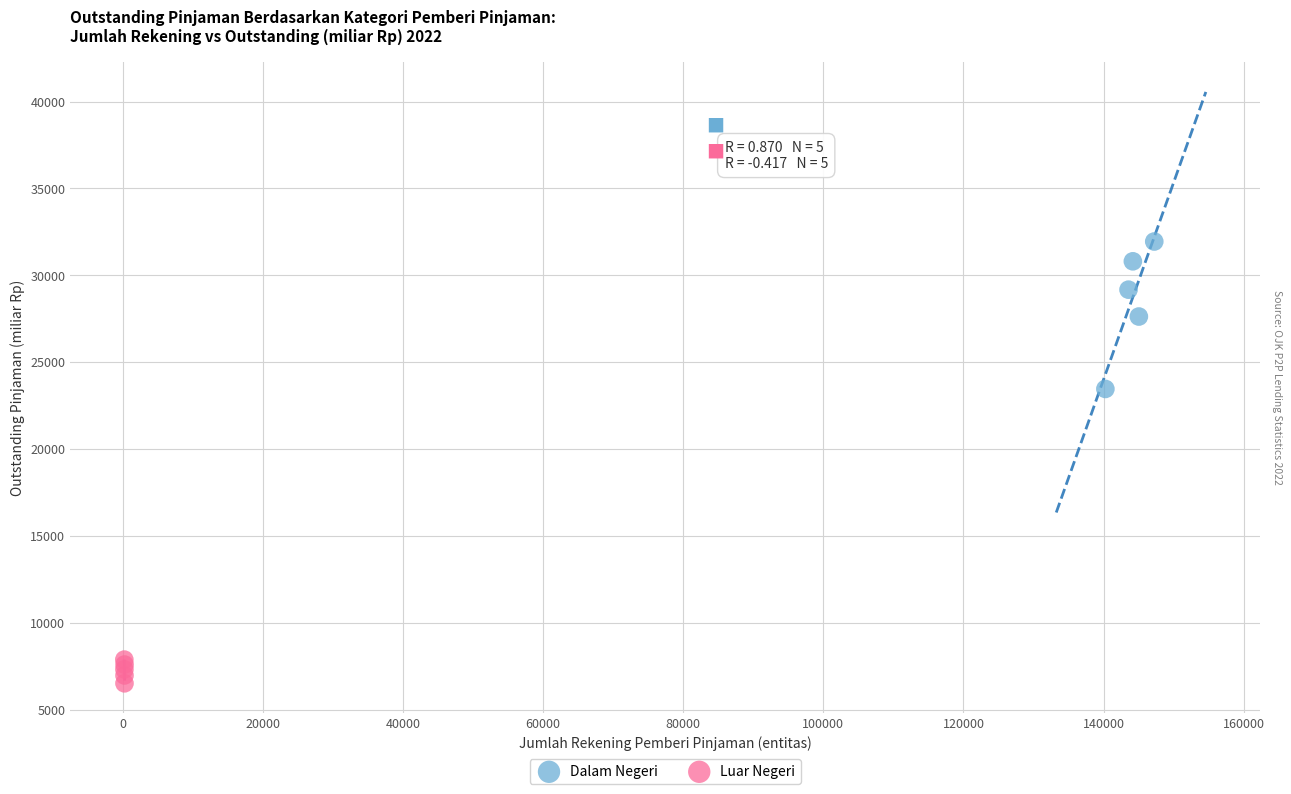

Which series reaches the maximum Y coordinate?

Dalam Negeri